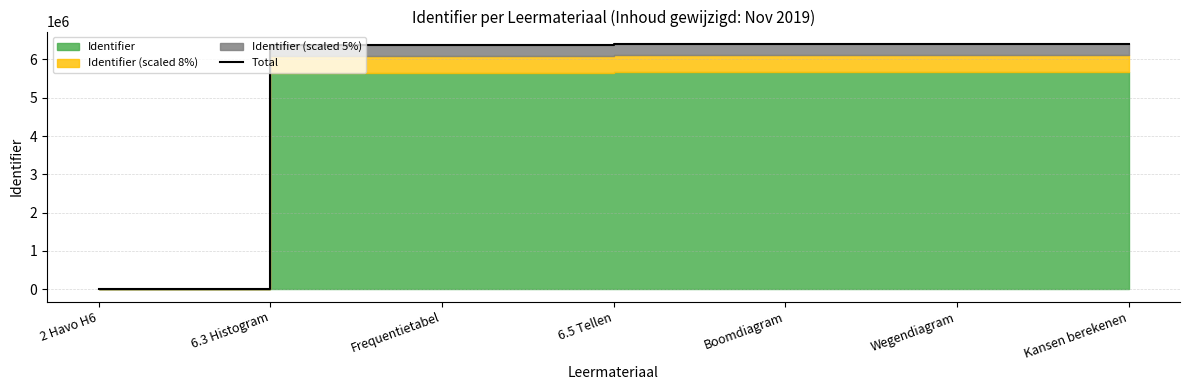

Reading left to right, extract all data points from this chart.

2 Havo H6=0.0	6.3 Histogram=6382539.5	Frequentietabel=6382540.6	6.5 Tellen=6404520.2	Boomdiagram=6404521.3	Wegendiagram=6404528.1	Kansen berekenen=6407354.2